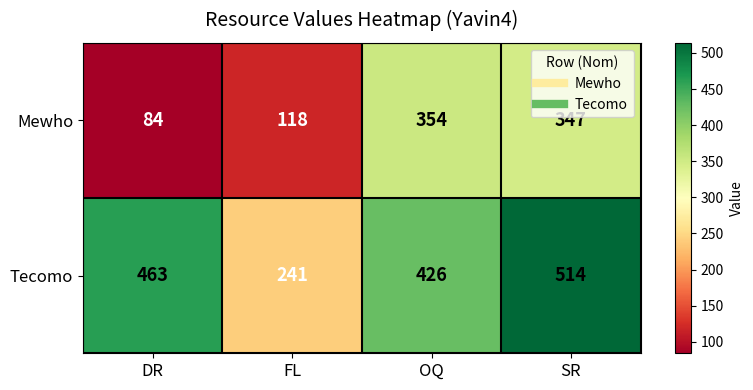

At which label does Mewho reach its minimum?

DR